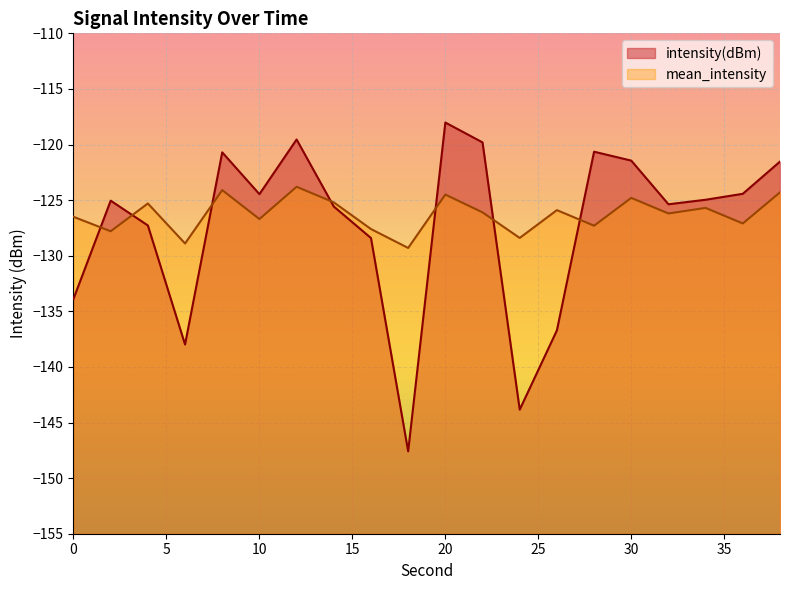

After their last crossing, which series has the higher values: mean_intensity or intensity(dBm)?

intensity(dBm)